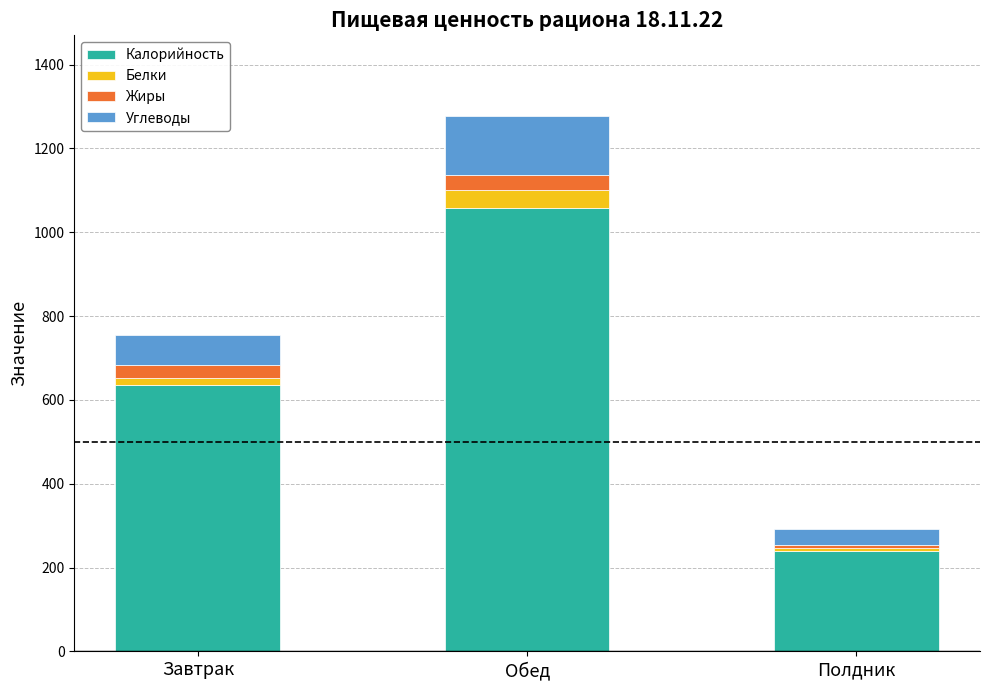

What is the average value of the Калорийность series?

644.7